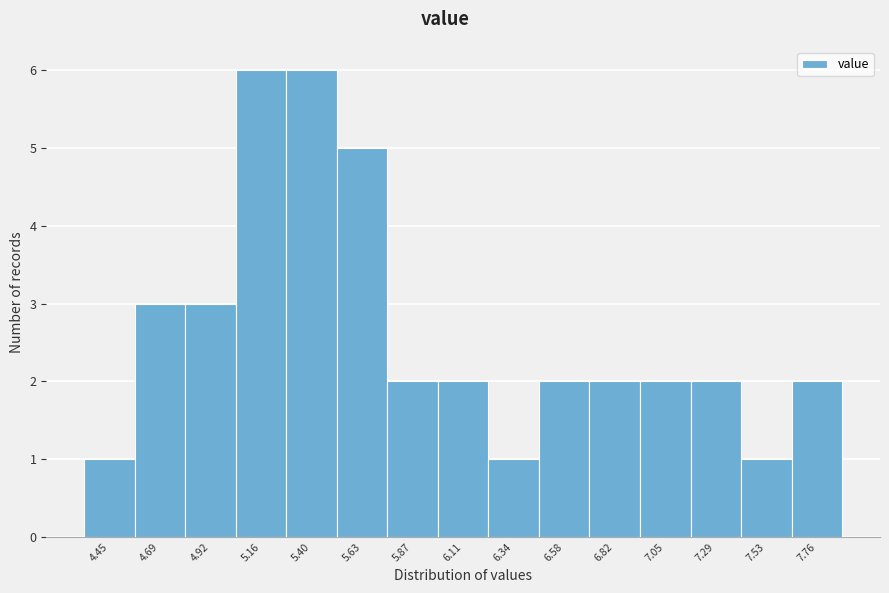

Reading left to right, list all the values displayed in this chart.

4.45=1	4.69=3	4.92=3	5.16=6	5.40=6	5.63=5	5.87=2	6.11=2	6.34=1	6.58=2	6.82=2	7.05=2	7.29=2	7.53=1	7.76=2